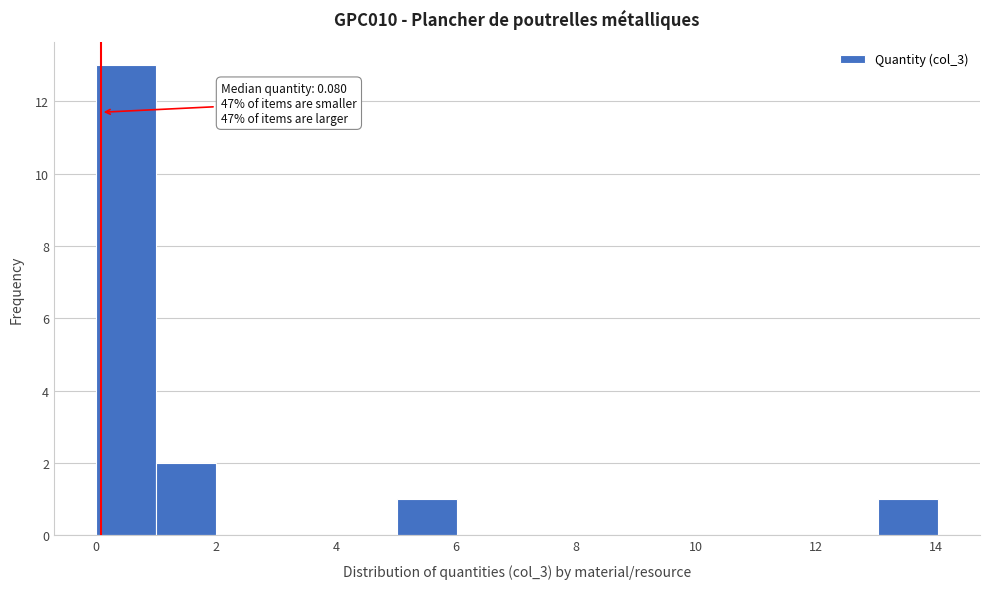

Which range on the x-axis has the tallest bar?

0 to 1